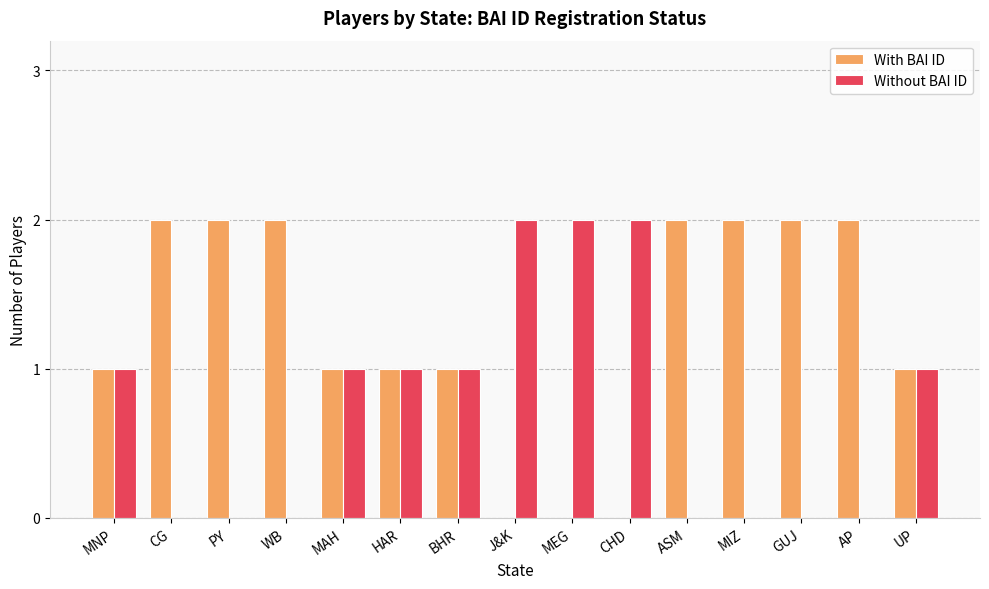

Which series has the largest total across all categories?

With BAI ID